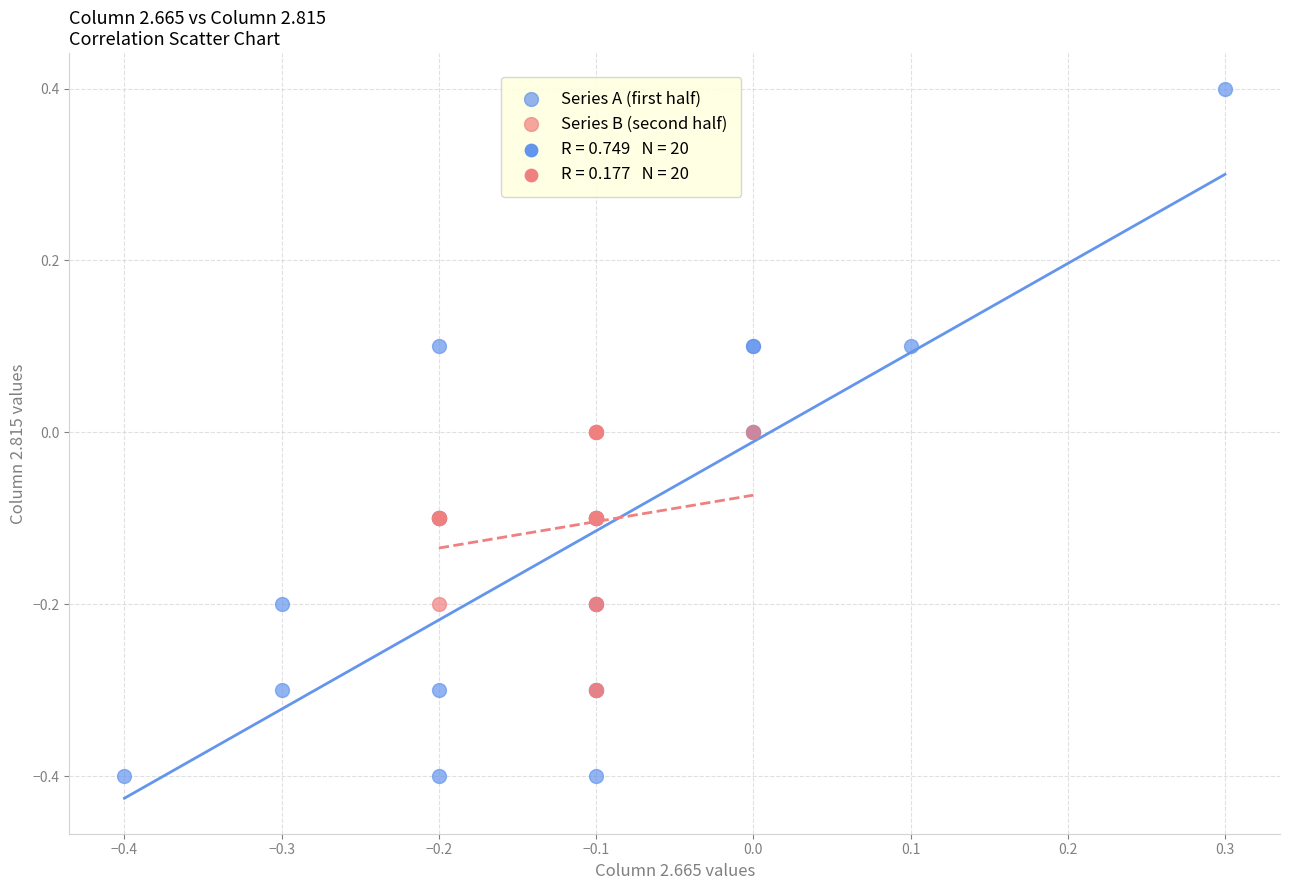

Which series reaches the maximum Y coordinate?

Series A (first half)